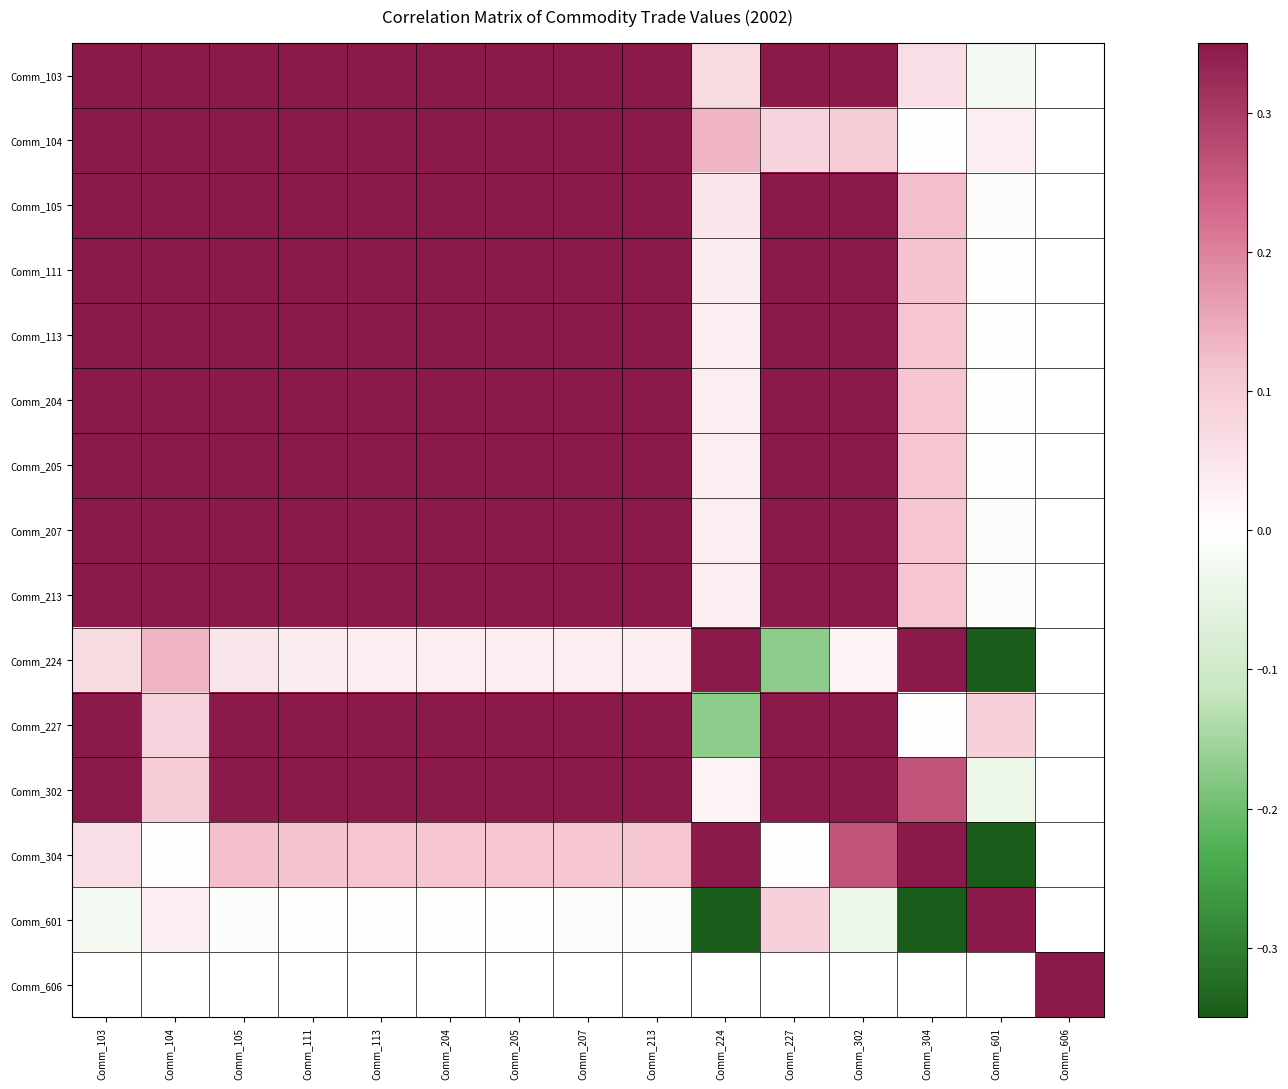

How many data points in Comm_227 are less than 0?

1